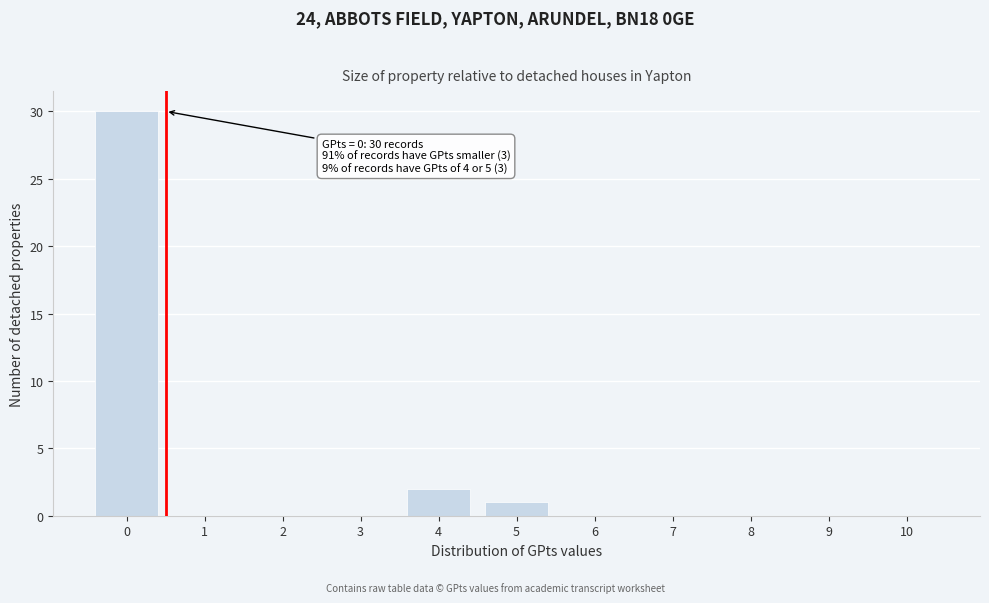

Reading left to right, what are all the values shown in this chart?

0=30	1=0	2=0	3=0	4=2	5=1	6=0	7=0	8=0	9=0	10=0